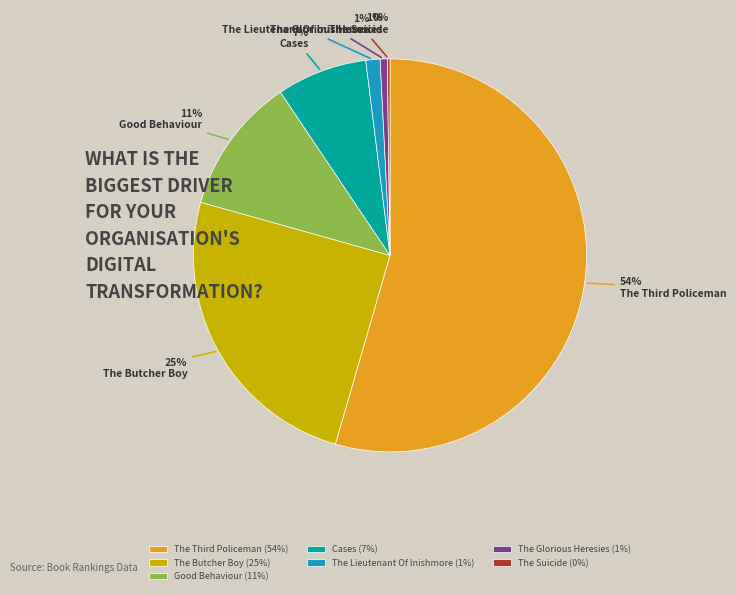

Which slice is the largest?

The Third Policeman